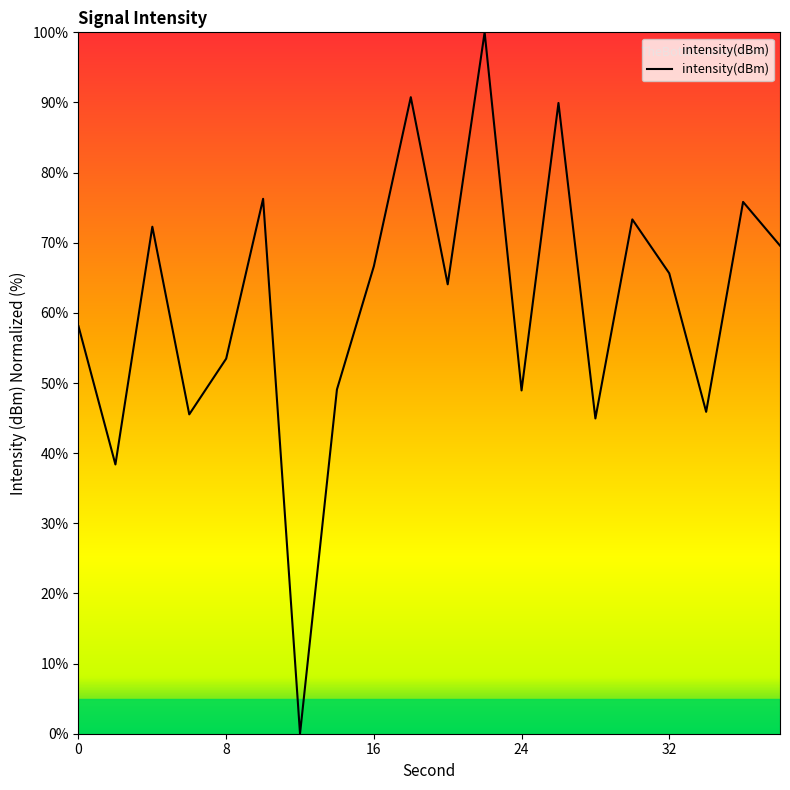

What is the greatest value displayed?

100.0